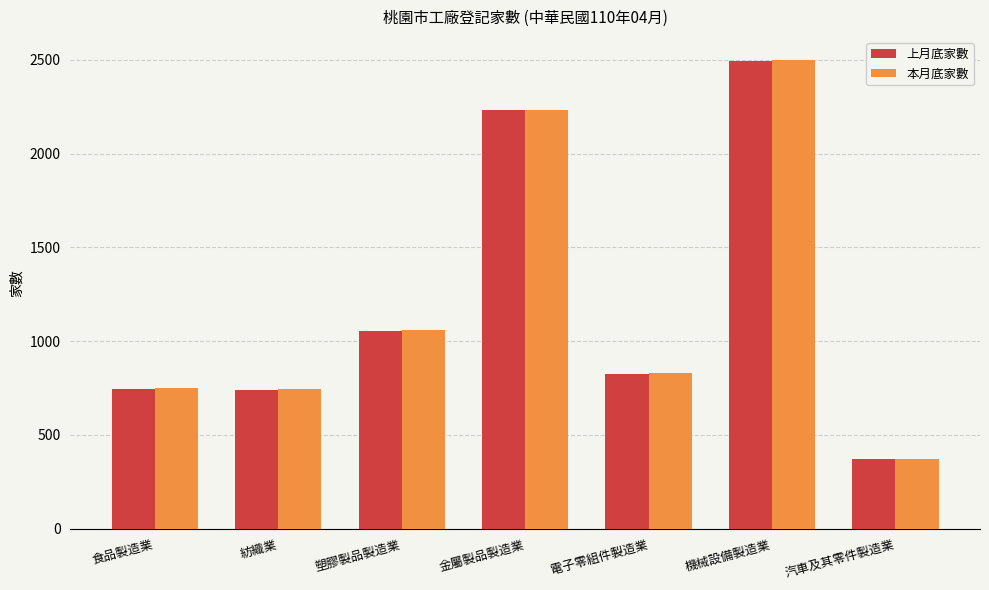

The value of 上月底家數 at 金屬製品製造業 is 2231. True or false?

True